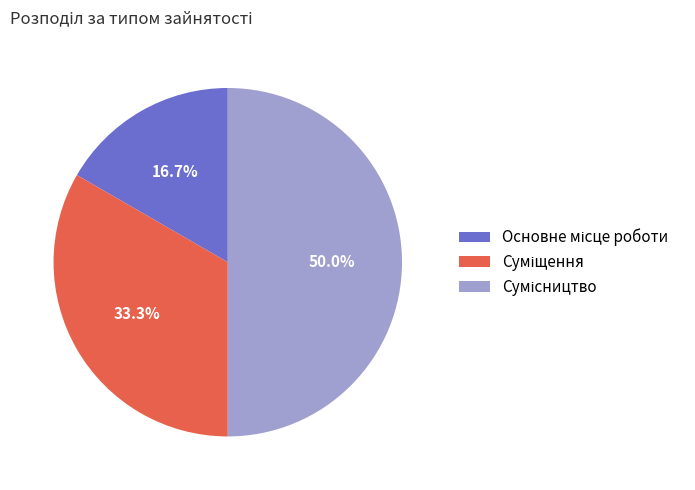

How many segments does this pie chart have?

3